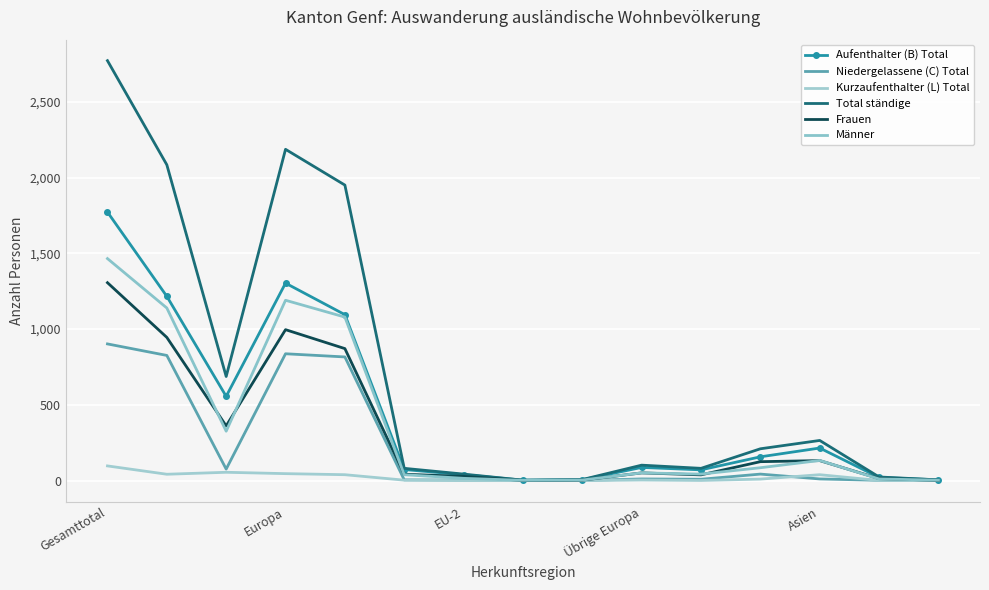

How many values in the Frauen series exceed 51?

7